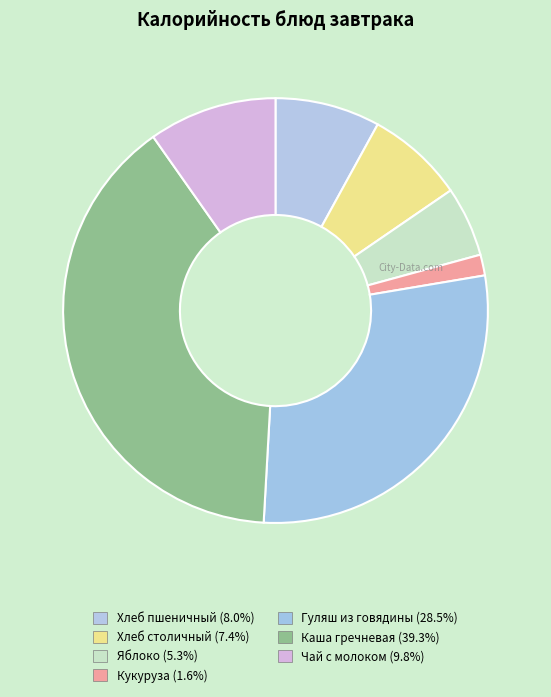

Rank the categories by value from highest to lowest.

Каша гречневая, Гуляш из говядины, Чай с молоком, Хлеб пшеничный, Хлеб столичный, Яблоко, Кукуруза